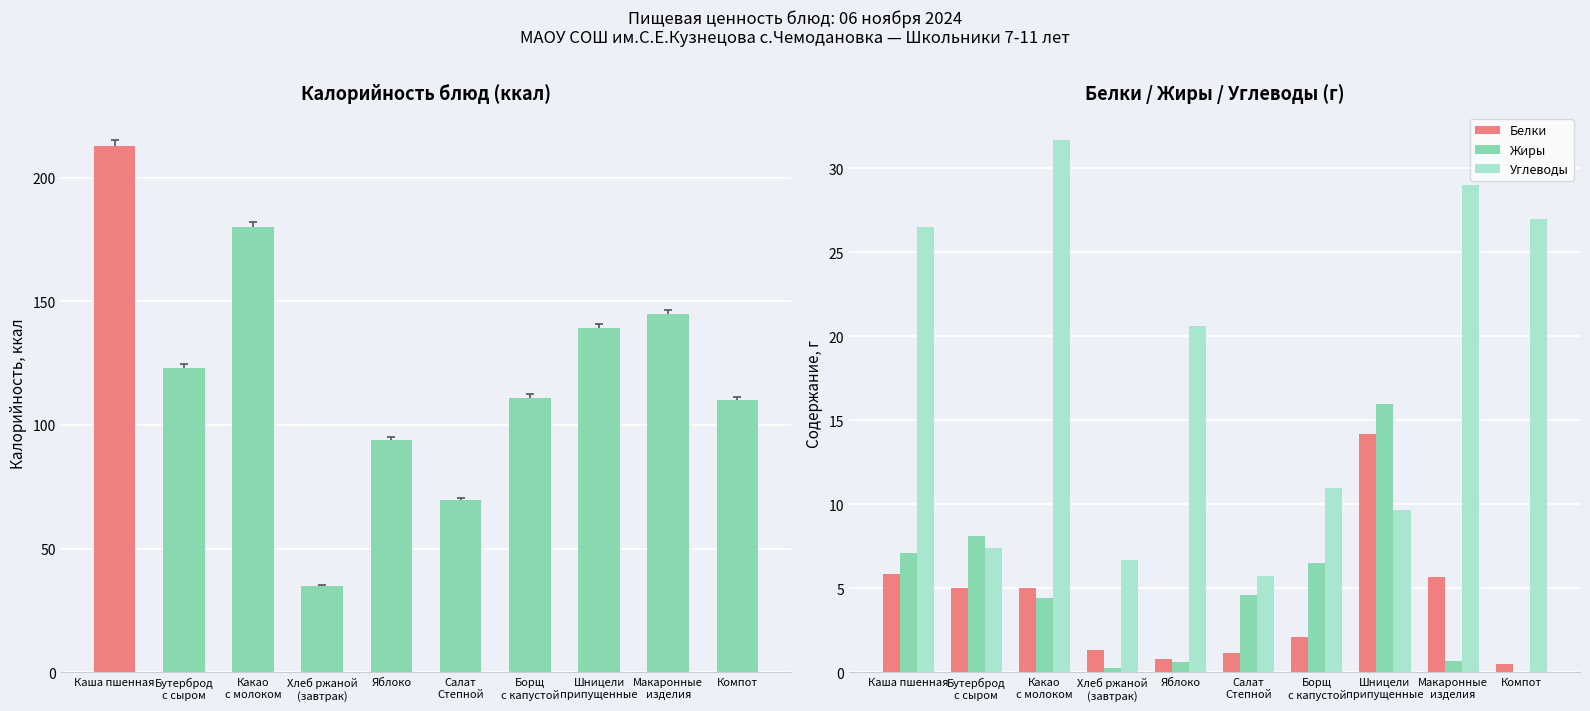

What is the sum of the Жиры values at Компот and Какао
с молоком?

4.4